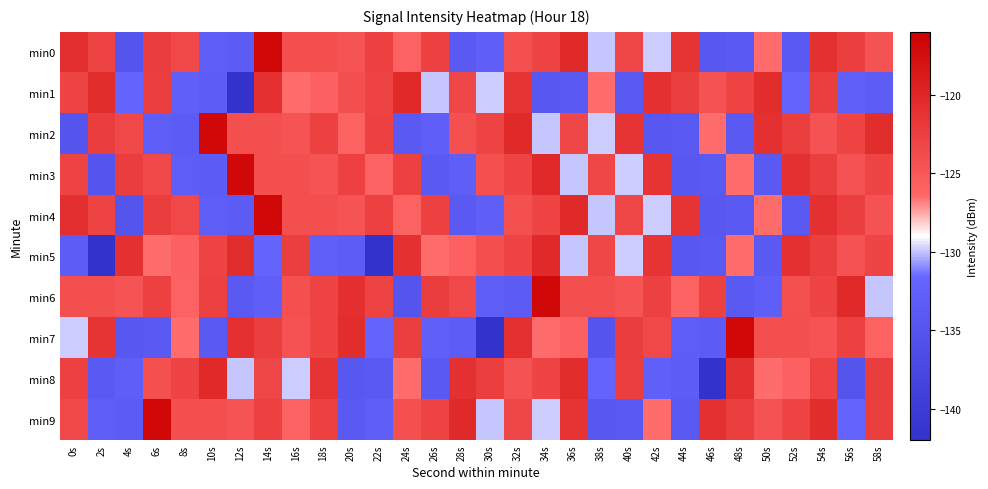

What is the total value across all series at 40s?

-1264.6